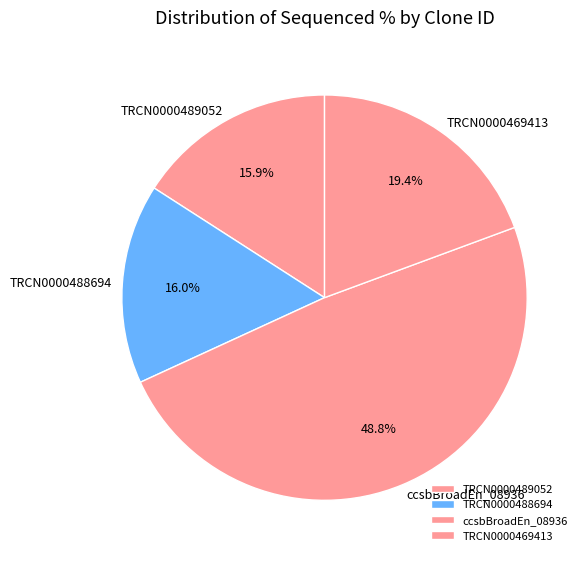

Which category has the biggest portion of the pie?

ccsbBroadEn_08936